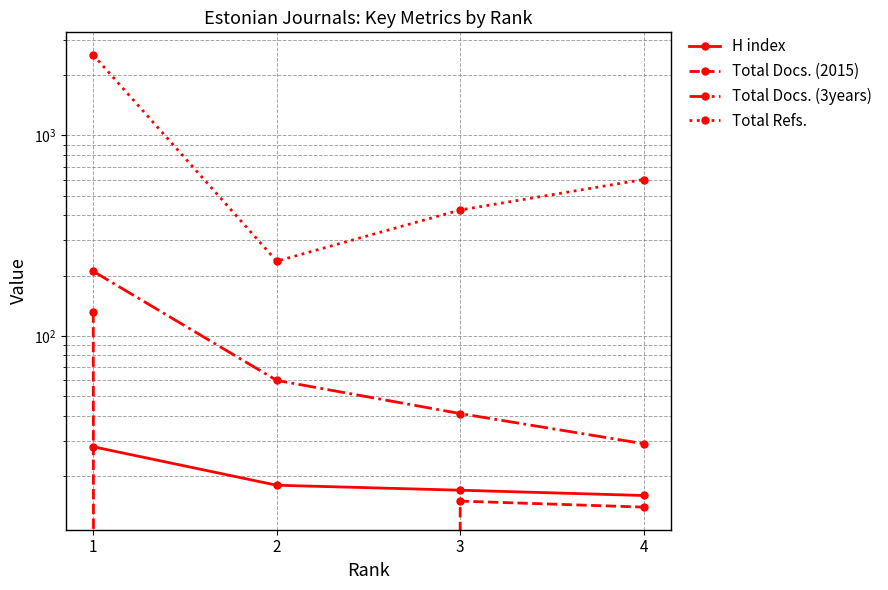

Which series has the largest total across all categories?

Total Refs.